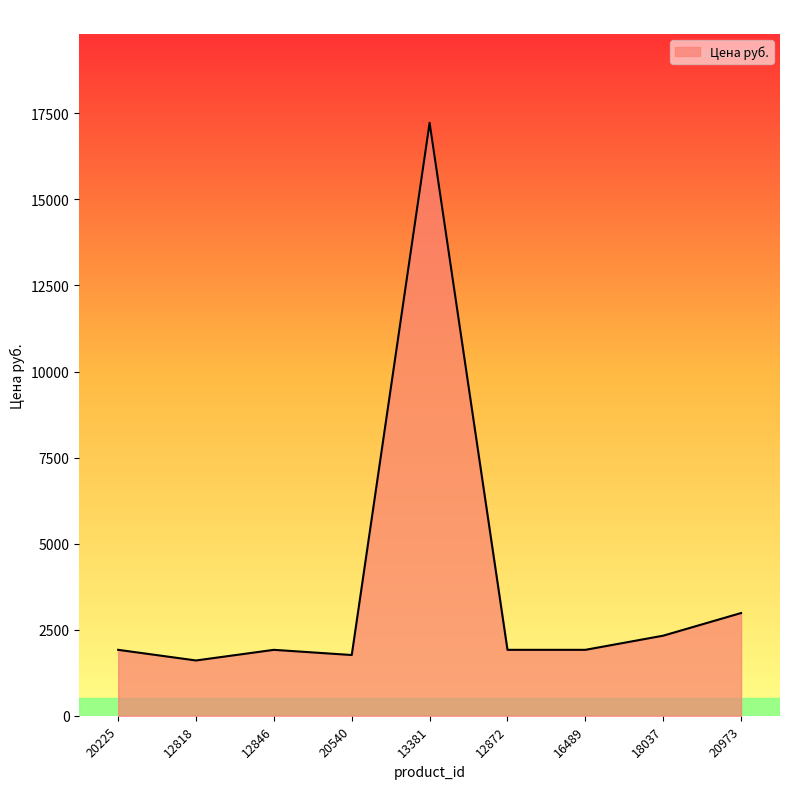

What is the difference between the values at 13381 and 12818?

15619.9